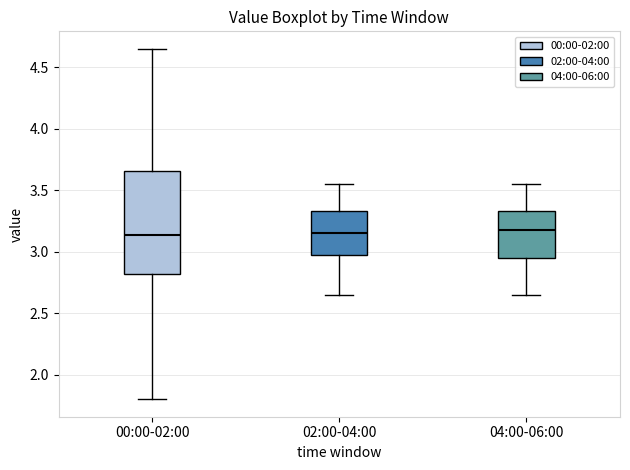

Where does the upper whisker of the box for 02:00-04:00 end on the y-axis? The values are not printed on the chart, so give them approximately, as read against the axis.

3.55